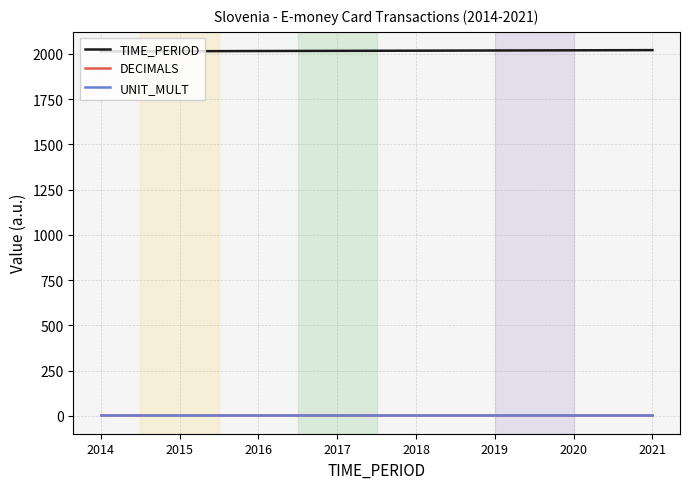

True or false: UNIT_MULT and TIME_PERIOD cross at least once.

False